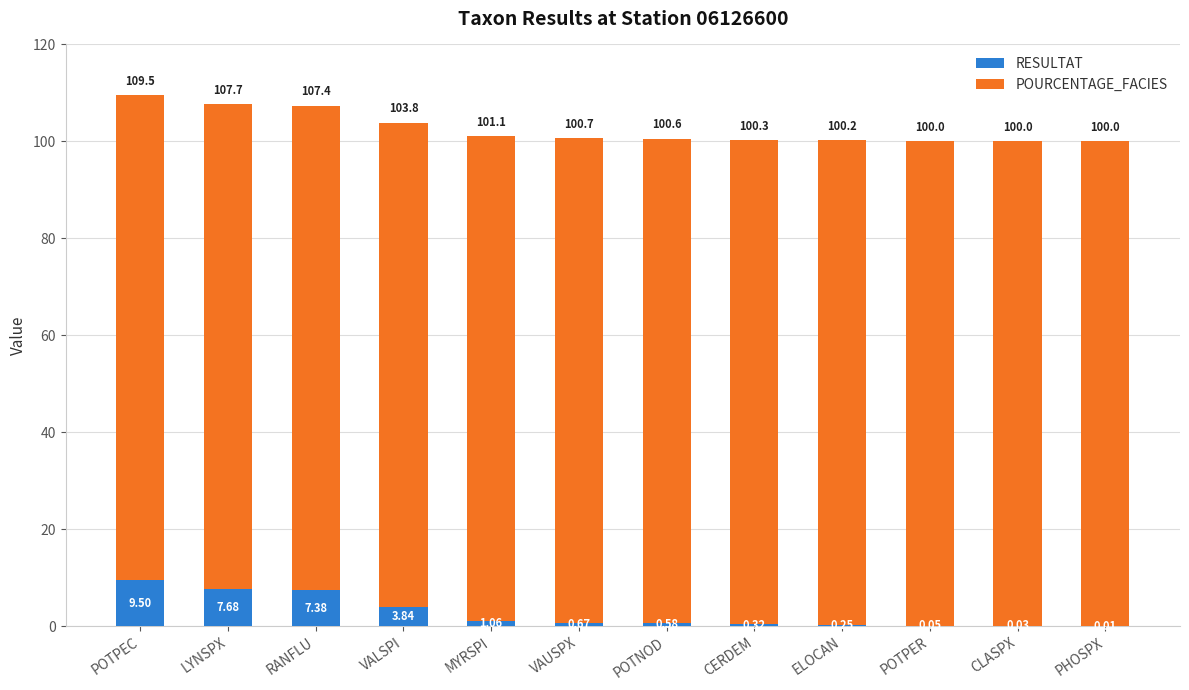

What is the total value across all series at LYNSPX?

107.7